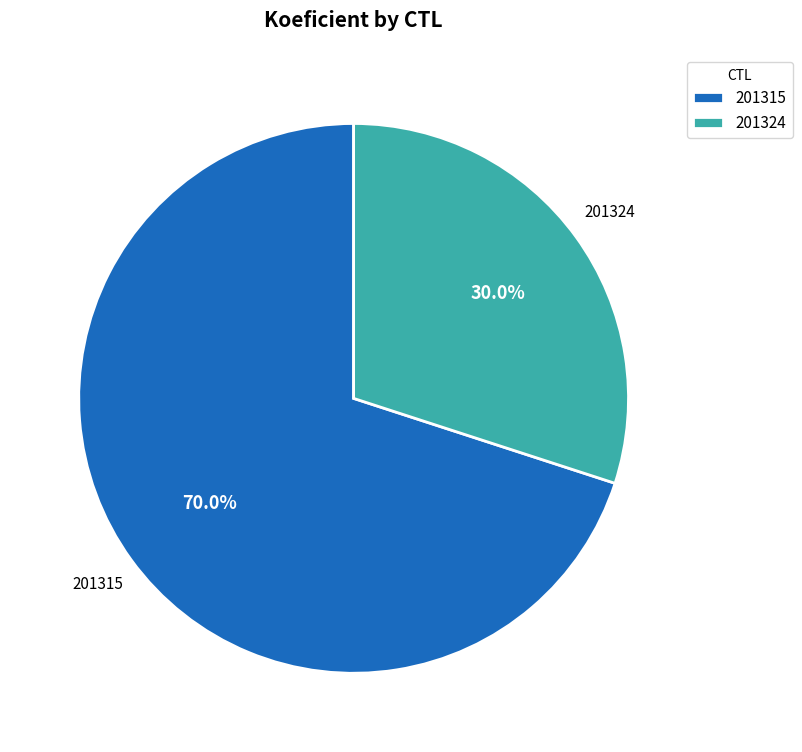

Combined, what portion of the pie is 201315 and 201324?

100.0%